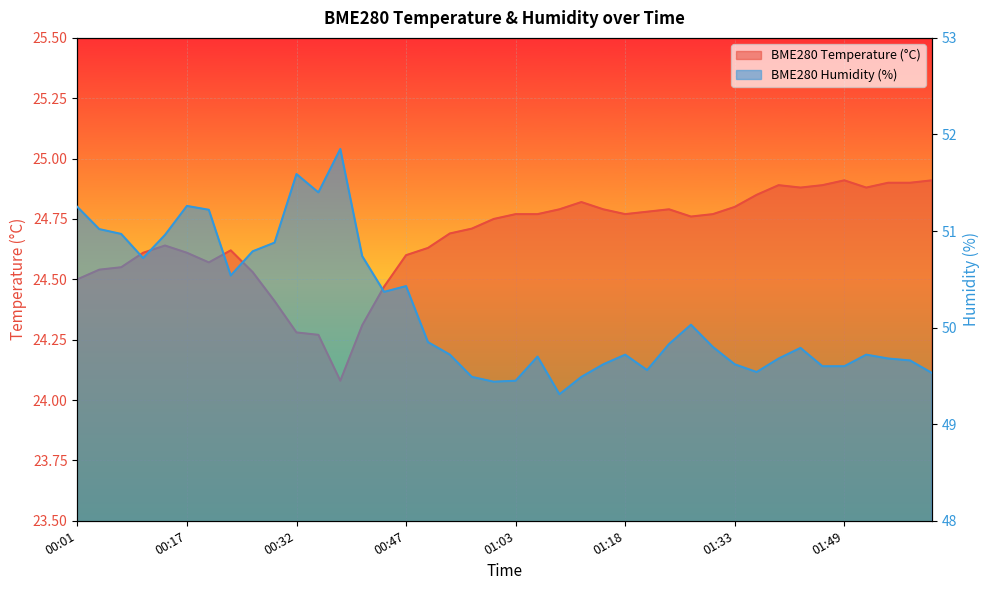

What is the difference between the maximum and minimum values in the BME280_temperature series?

0.8